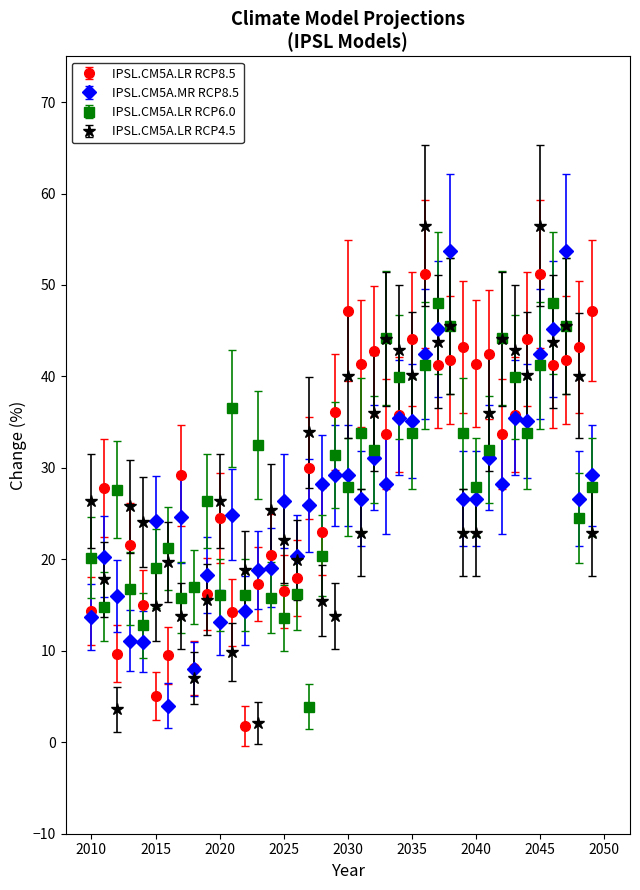

What are all the series names shown in the legend?

IPSL.CM5A.LR RCP8.5, IPSL.CM5A.MR RCP8.5, IPSL.CM5A.LR RCP6.0, IPSL.CM5A.LR RCP4.5